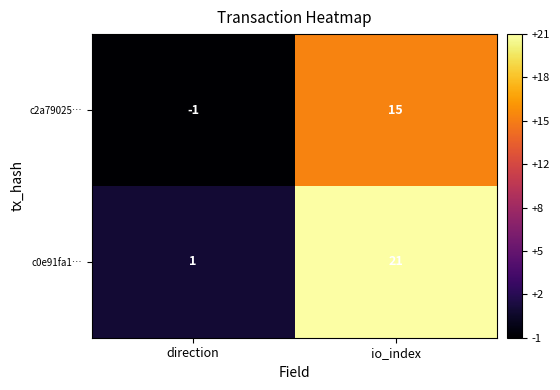

The c0e91fa1… series shows 1 at direction. True or false?

True